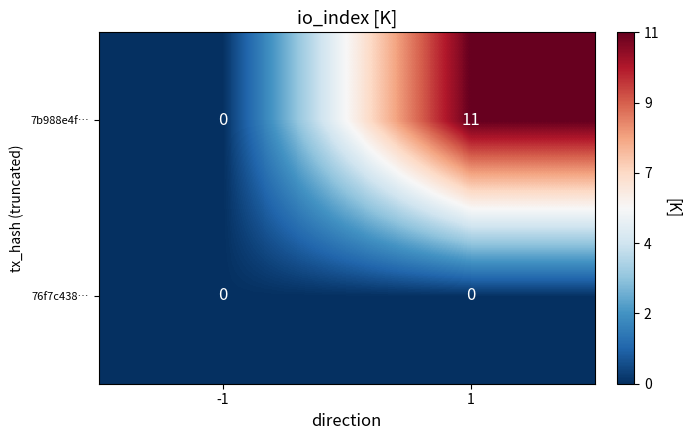

How many data points does each series have?

2